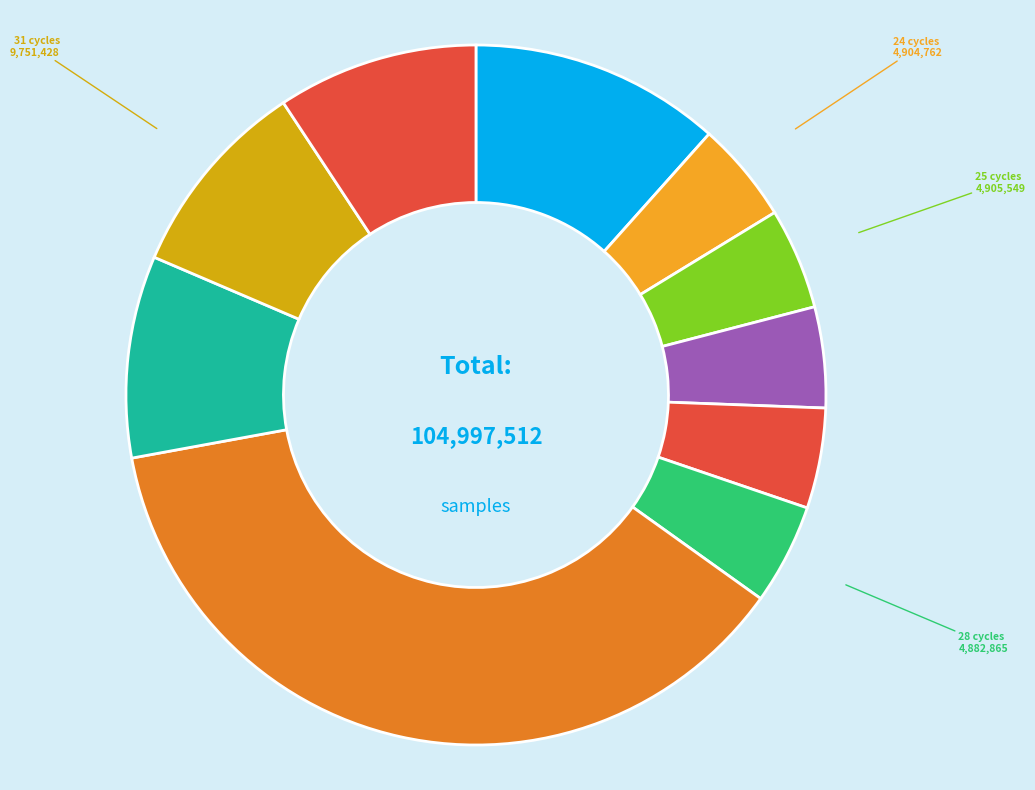

Is it true that 27 is 24% of the pie?

False